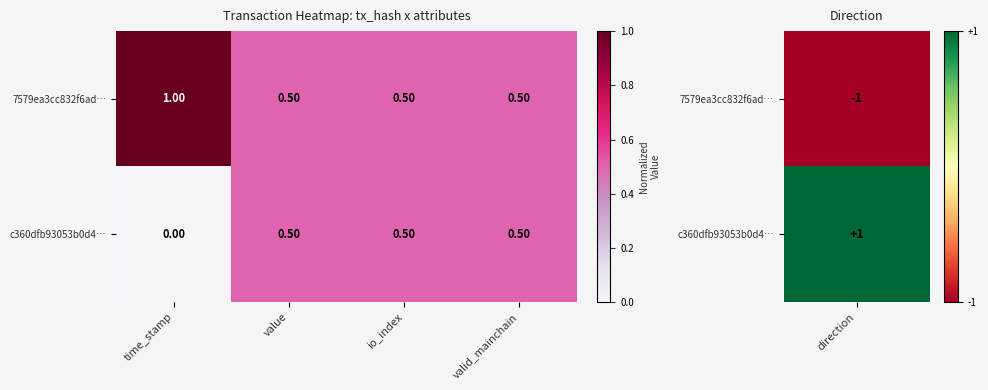

Where is c360dfb93053b0d4… nearest to the value 0?

time_stamp